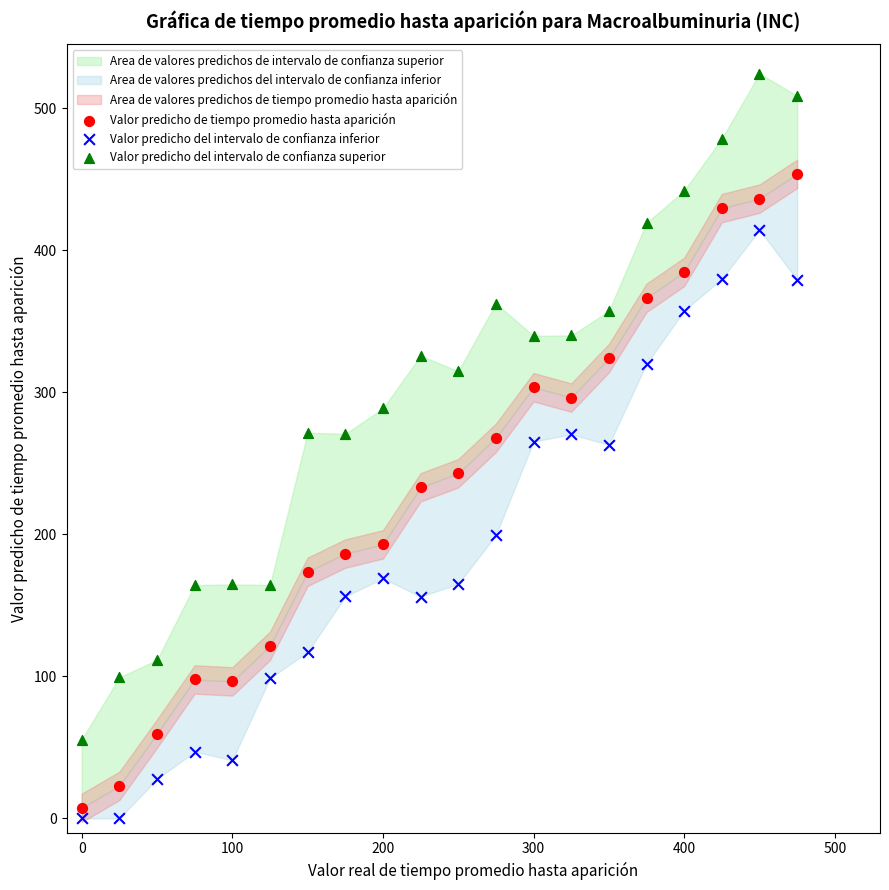

Which series has the widest spread of Y values?

Valor predicho del intervalo de confianza superior